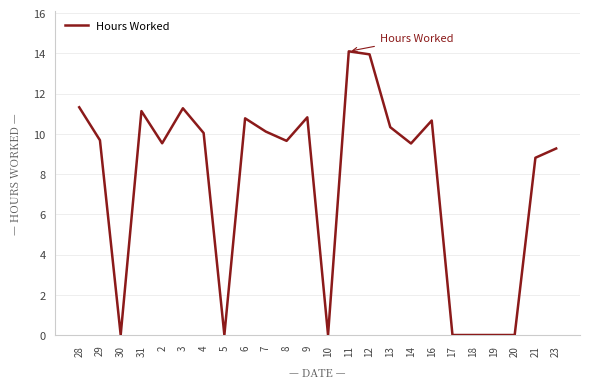

At which label does the data first exceed 9?

28